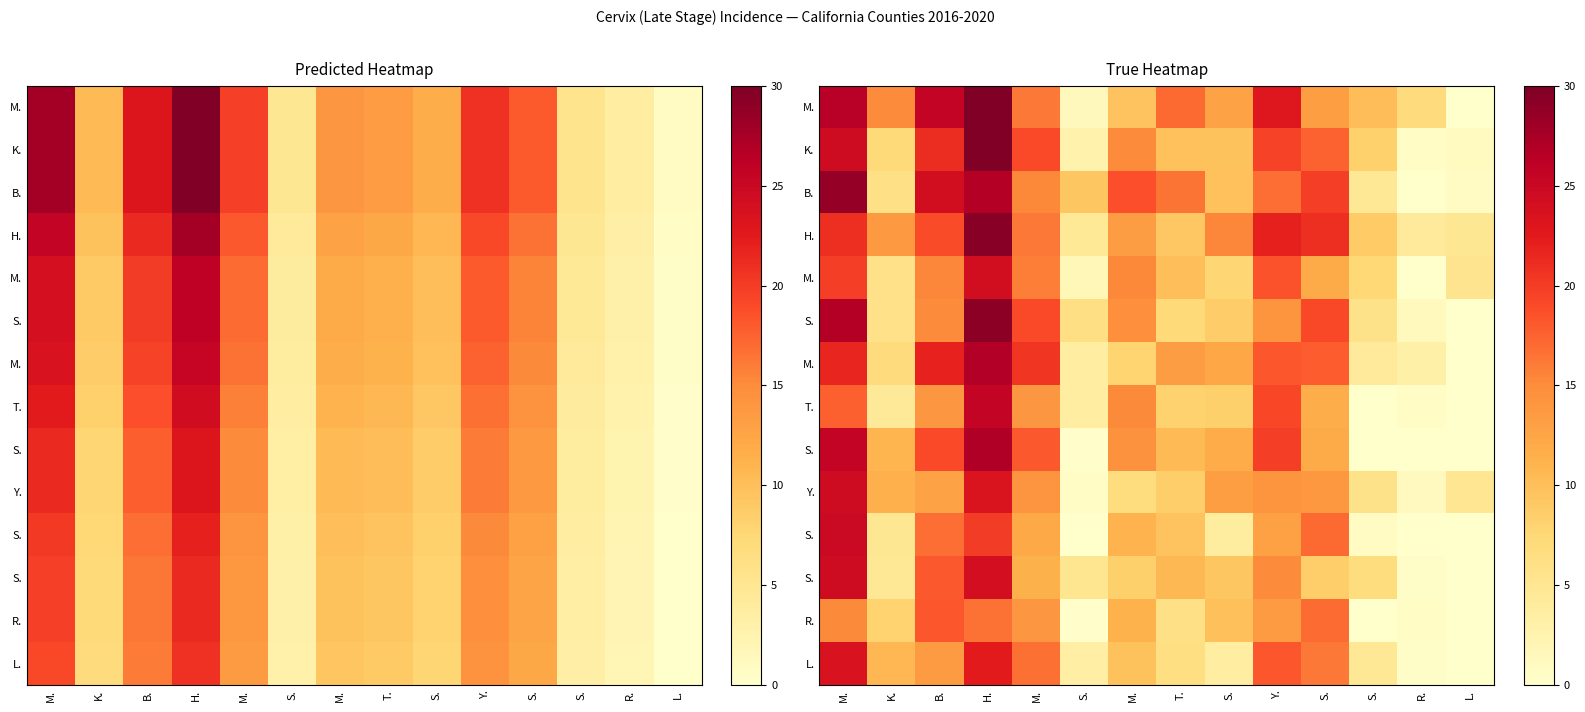

Count the number of categories in the chart.

14